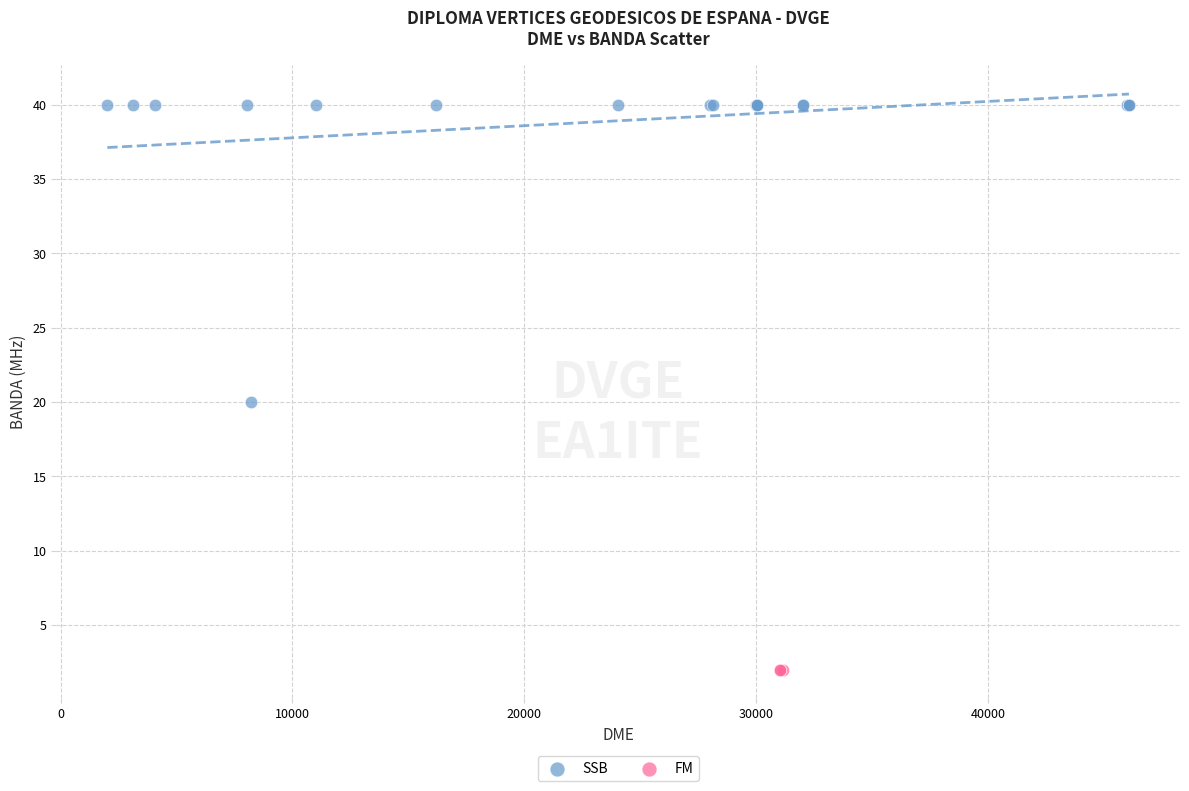

Which series contains the highest Y value?

SSB